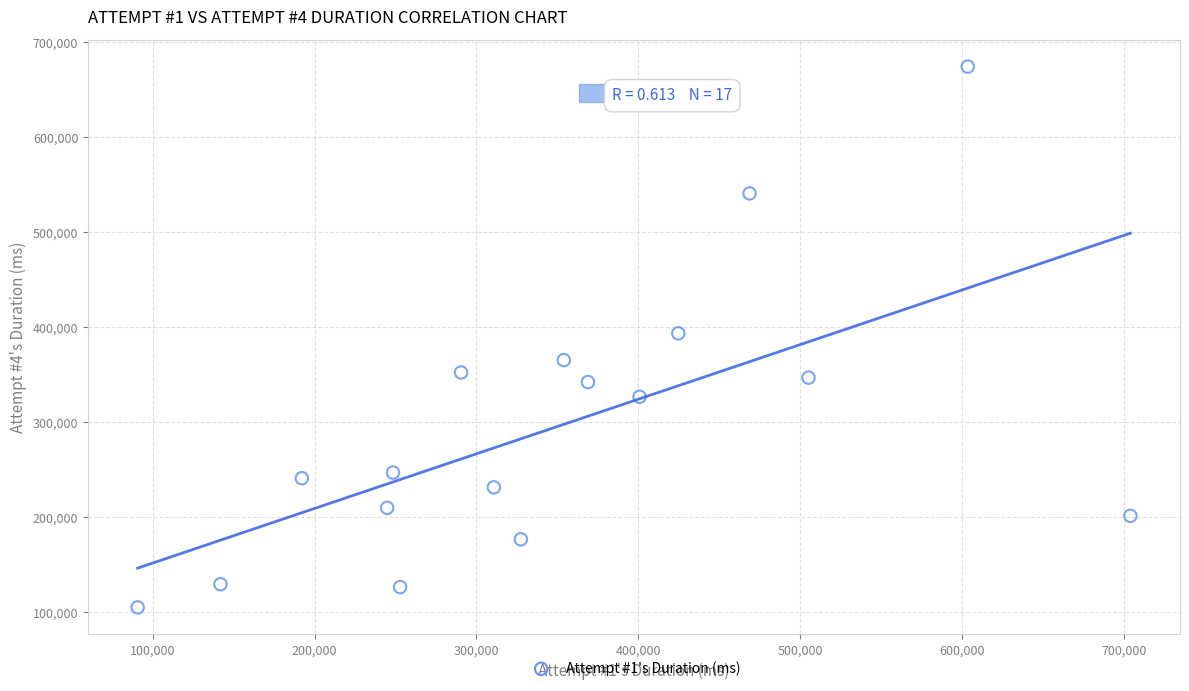

What is the range of Y values (max minus min)?

569281